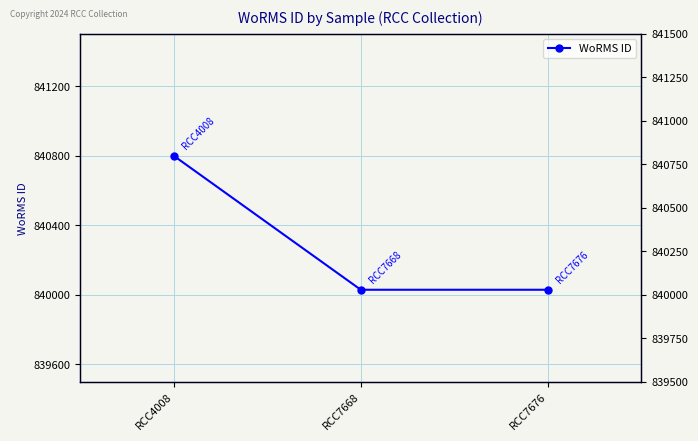

Read the value at RCC7676, to the nearest 100.

840000